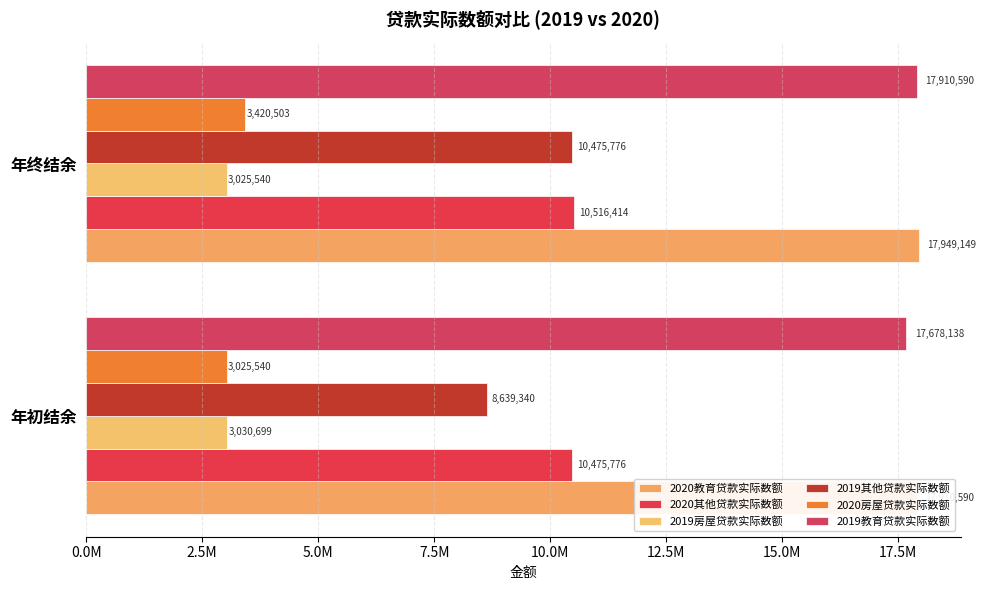

How many values in the 2019房屋贷款实际数额 series are below 3030699?

1